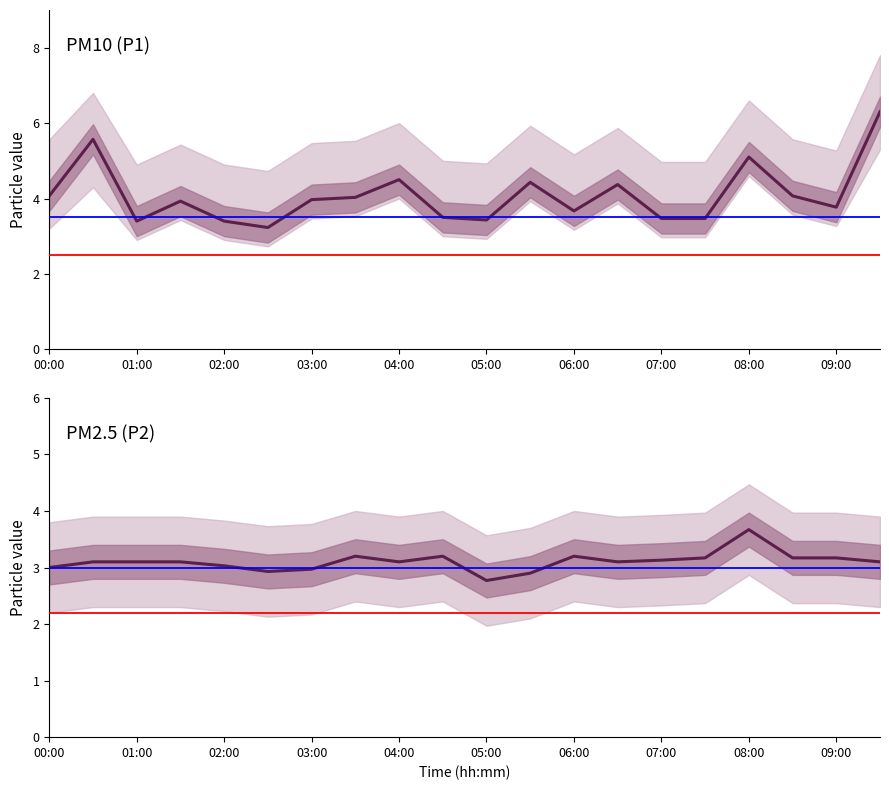

What position from the left is 07:30?

16